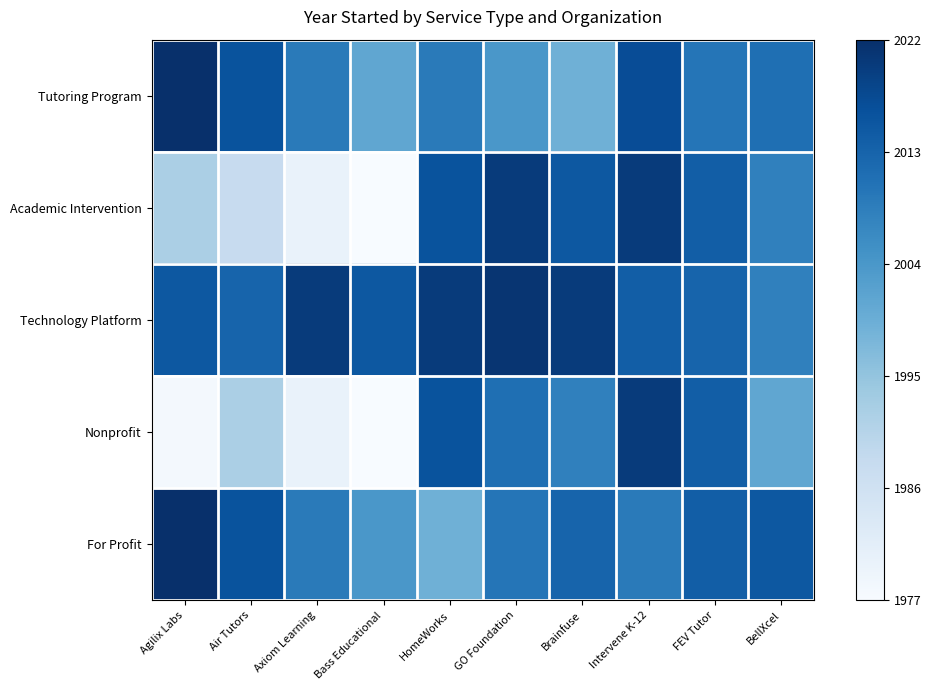

Reading left to right, list all the values displayed in this chart.

Tutoring Program: Agilix Labs=1.0	Air Tutors=0.9	Axiom Learning=0.7	Bass Educational=0.5	HomeWorks=0.7	GO Foundation=0.6	Brainfuse=0.5	Intervene K-12=0.9	FEV Tutor=0.7	BellXcel=0.8
Academic Intervention: Agilix Labs=0.3	Air Tutors=0.2	Axiom Learning=0.1	Bass Educational=0.0	HomeWorks=0.9	GO Foundation=1.0	Brainfuse=0.8	Intervene K-12=1.0	FEV Tutor=0.8	BellXcel=0.7
Technology Platform: Agilix Labs=0.8	Air Tutors=0.8	Axiom Learning=1.0	Bass Educational=0.8	HomeWorks=1.0	GO Foundation=1.0	Brainfuse=1.0	Intervene K-12=0.8	FEV Tutor=0.8	BellXcel=0.7
Nonprofit: Agilix Labs=0.0	Air Tutors=0.3	Axiom Learning=0.1	Bass Educational=0.0	HomeWorks=0.9	GO Foundation=0.8	Brainfuse=0.7	Intervene K-12=1.0	FEV Tutor=0.8	BellXcel=0.5
For Profit: Agilix Labs=1.0	Air Tutors=0.9	Axiom Learning=0.7	Bass Educational=0.6	HomeWorks=0.5	GO Foundation=0.7	Brainfuse=0.8	Intervene K-12=0.7	FEV Tutor=0.8	BellXcel=0.8